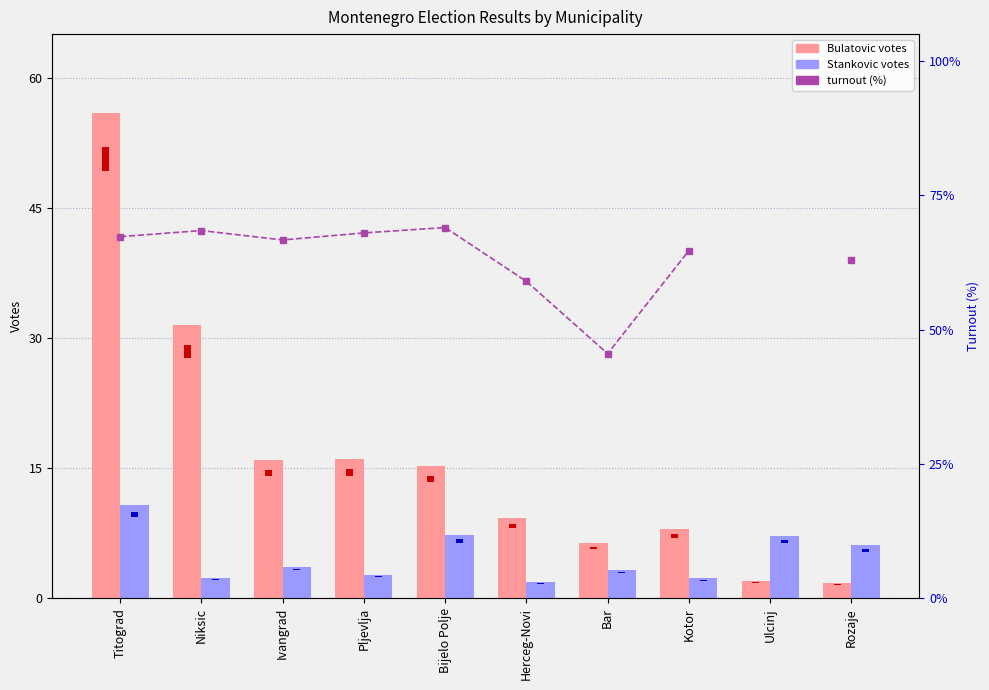

Is the value of Bulatovic at Pljevlja greater than the value of turnout (%) at Niksic?

Yes